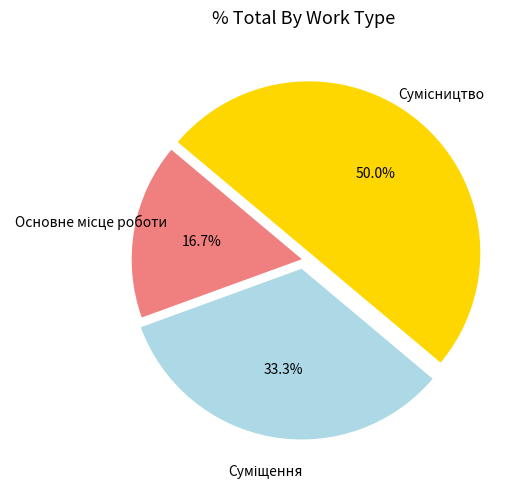

How many segments does this pie chart have?

3